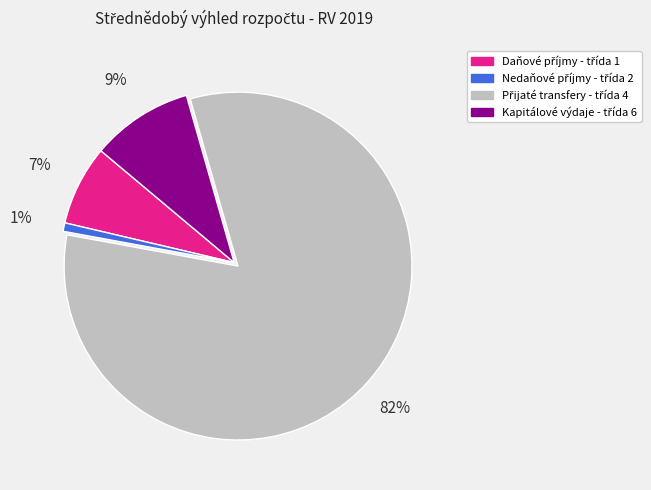

Is there a majority slice in this chart?

Yes